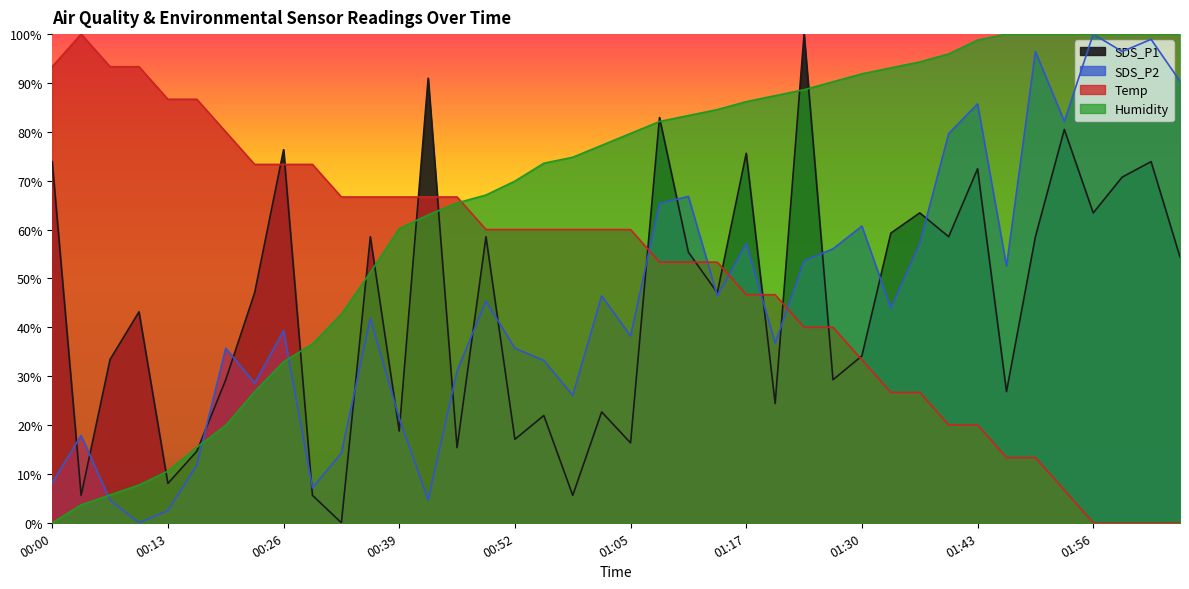

List the series in order of their peak value, lowest first.

SDS_P1, SDS_P2, Temp, Humidity